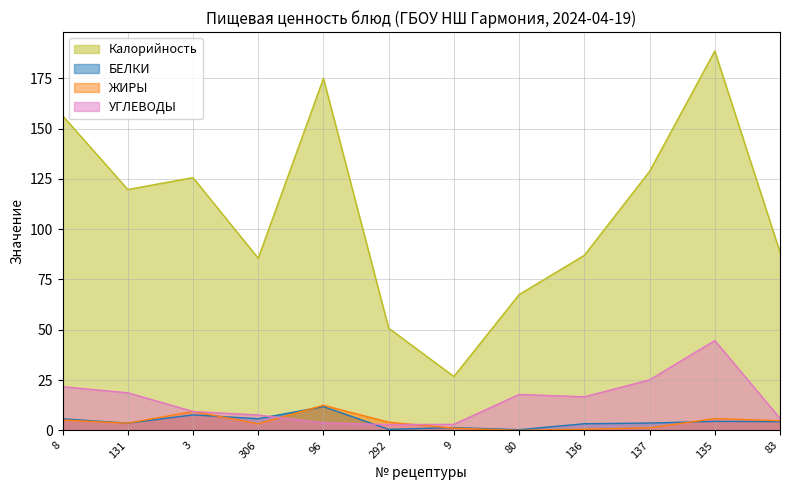

True or false: Калорийность has a value of 40.3 at 9.

False